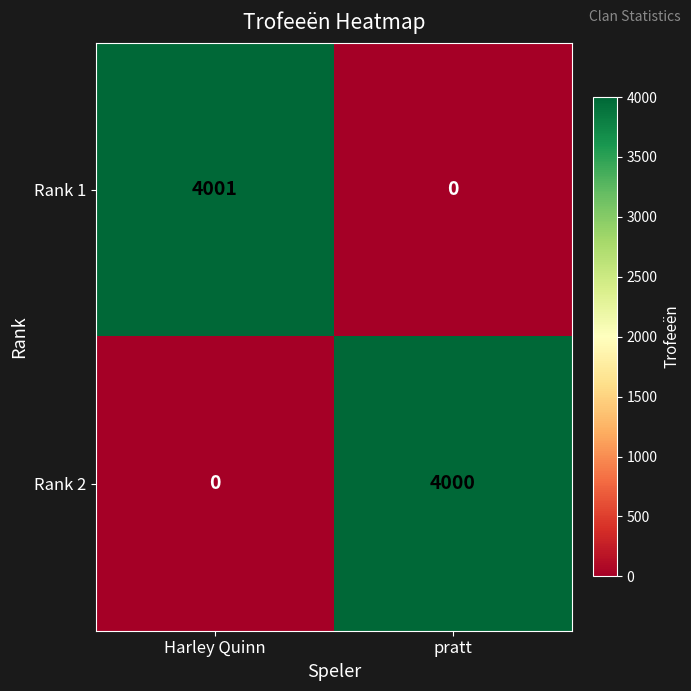

What is the difference between the maximum and minimum values in the Rank 1 series?

4001